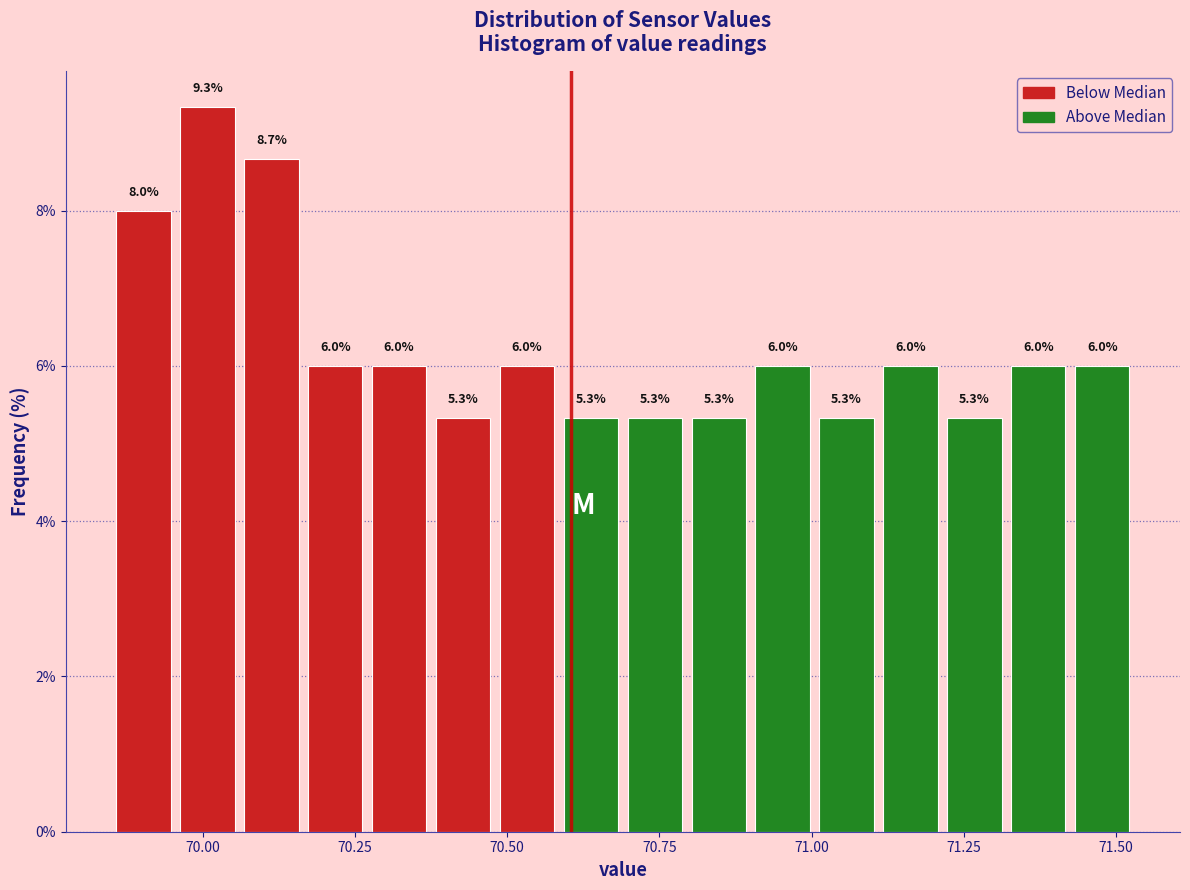

Read against the x-axis, roughly where is the centre of the tallest bar?

70.00